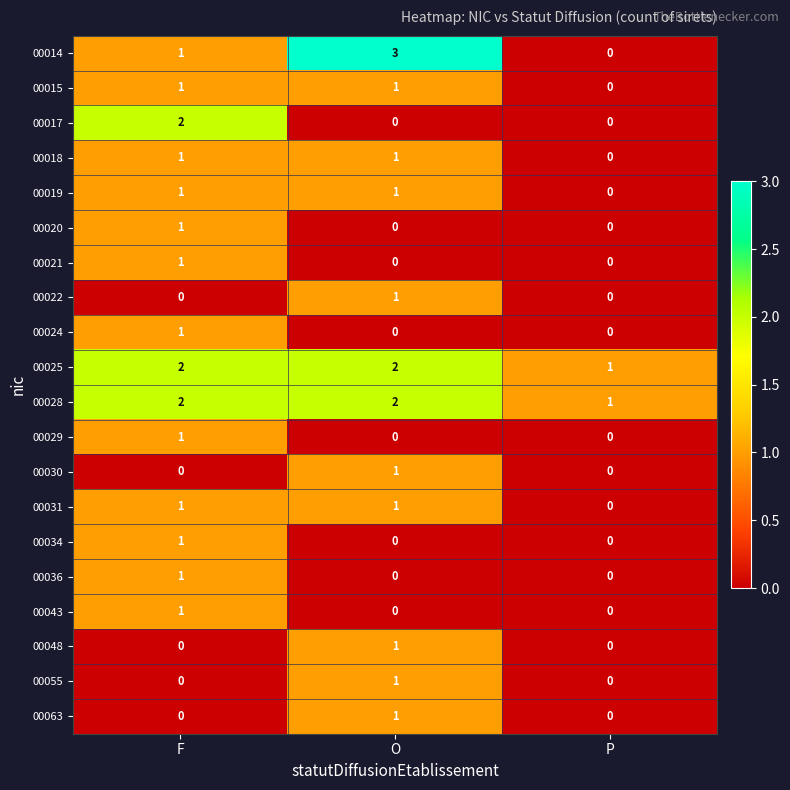

Is it true that 00036 equals 1 at F?

True